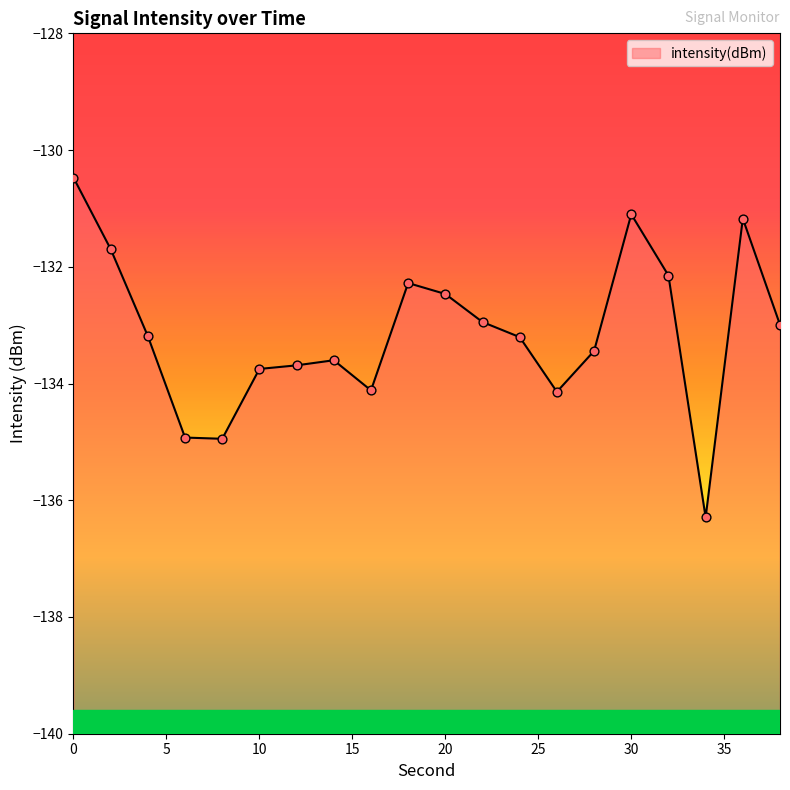

What is the change in value from 12 to 18?

+1.4